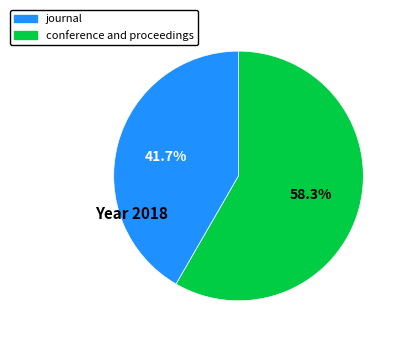

What is the smallest slice in the pie chart?

journal